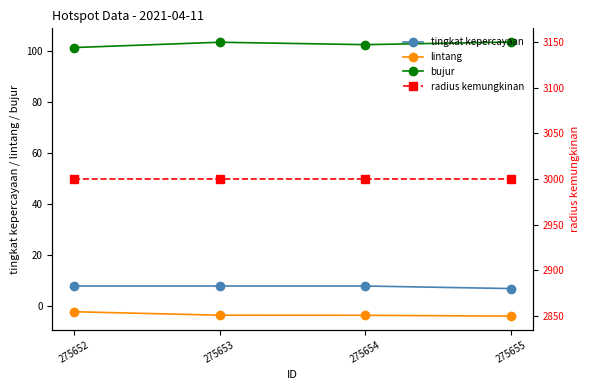

Does the chart have visible grid lines?

No